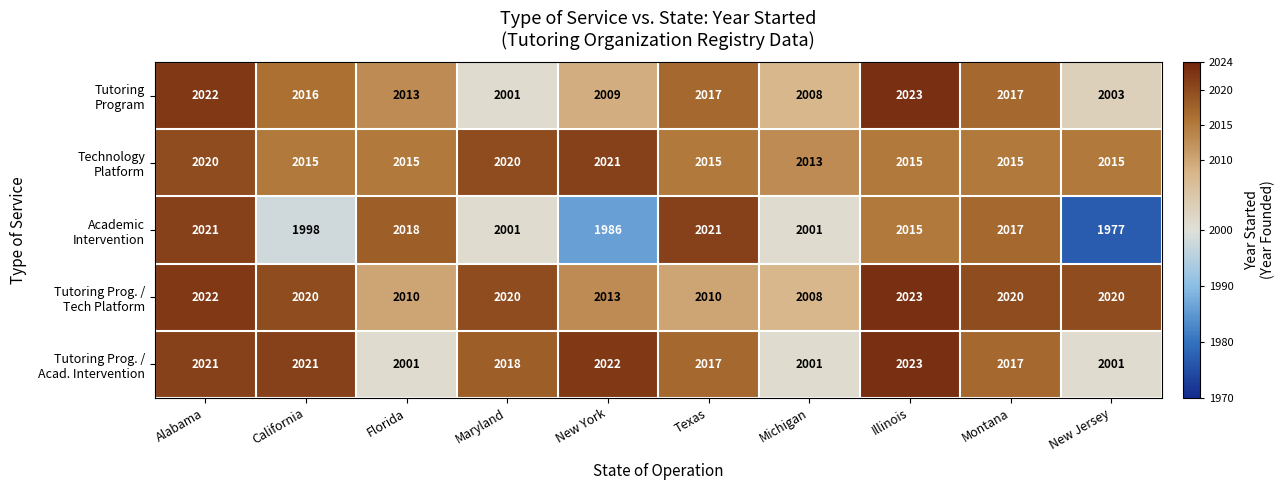

What is the difference between the highest and lowest values at Florida?

17